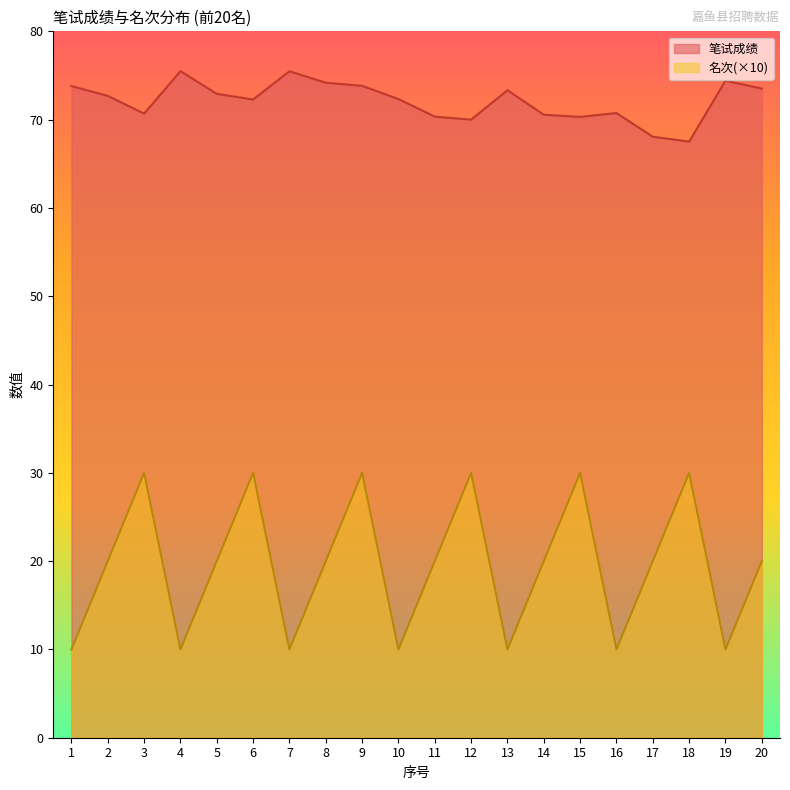

True or false: 笔试成绩 and 名次 cross at least once.

False